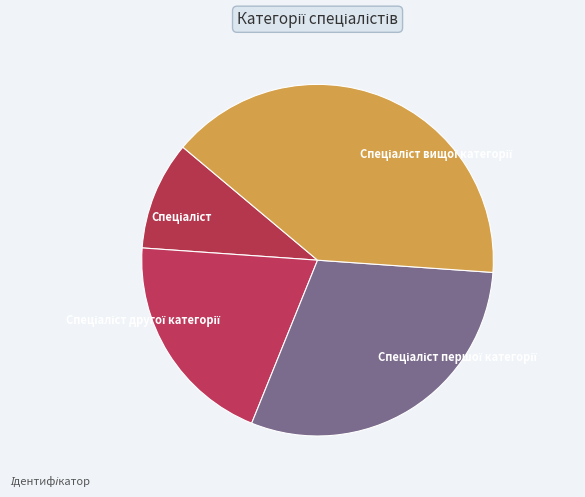

Does any single category account for the majority?

No